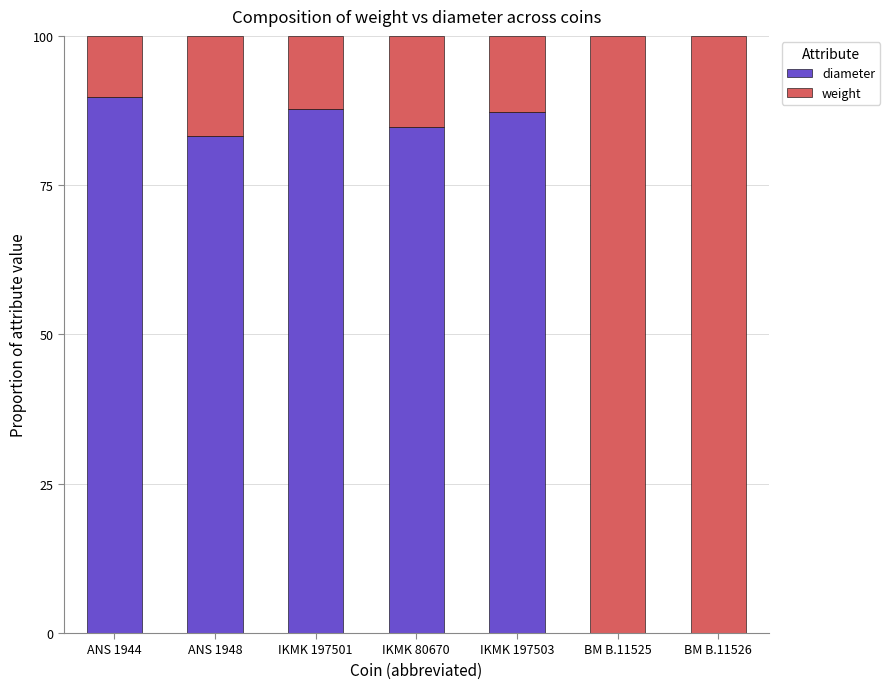

What is the sum of all diameter values?

432.5